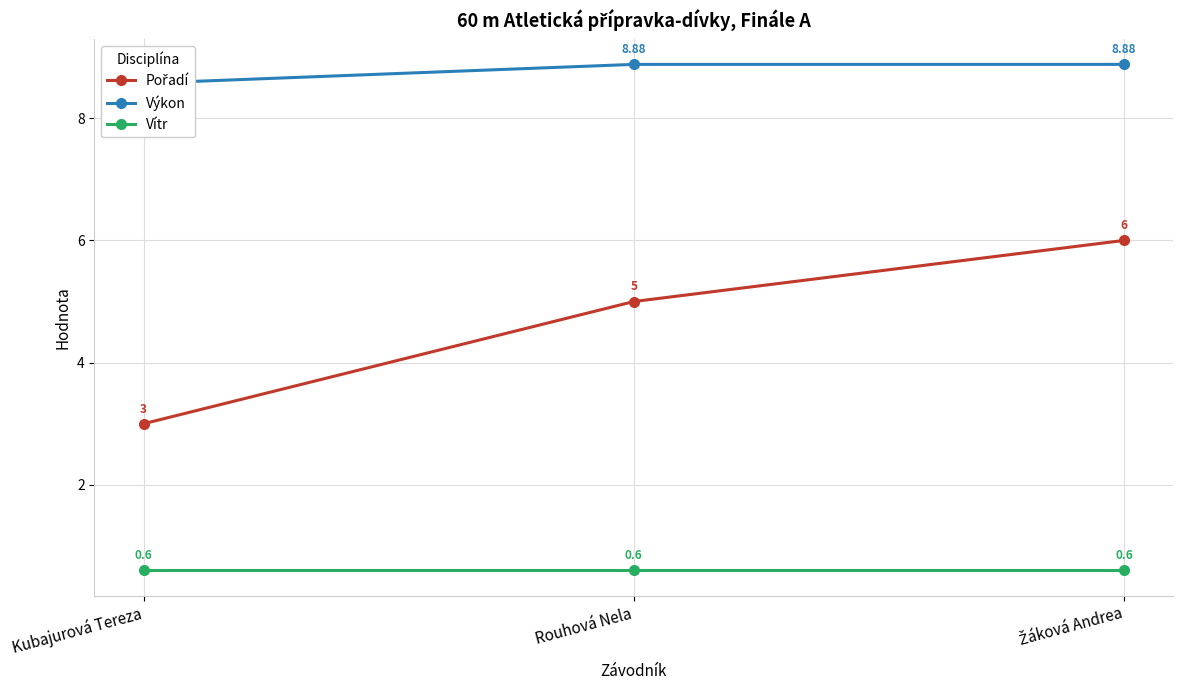

Which series has the largest total across all categories?

Výkon